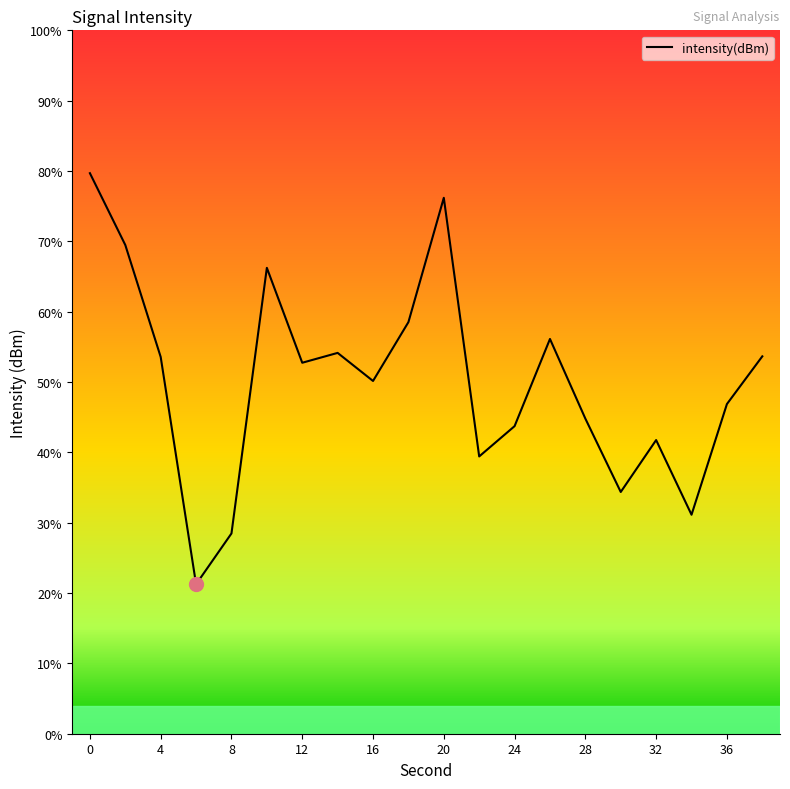

Is this an area chart (filled region under the line)?

No